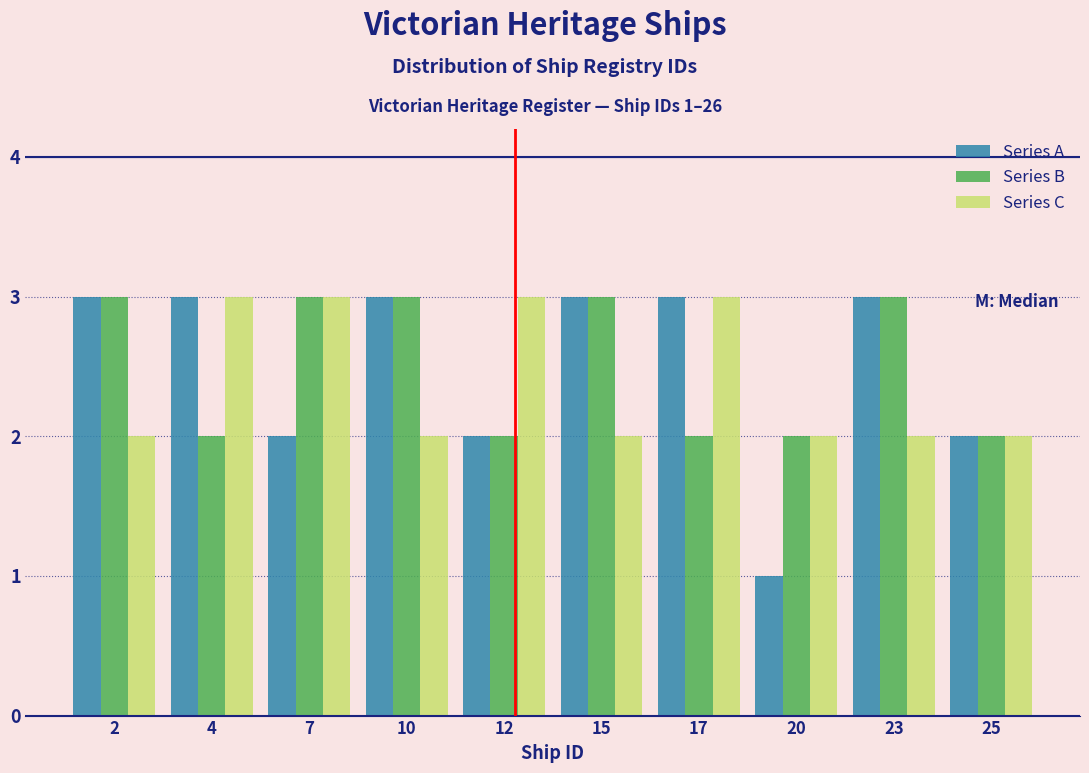

Reading left to right, list all the values displayed in this chart.

Series A: 2=3	4=3	7=2	10=3	12=2	15=3	17=3	20=1	23=3	25=2
Series B: 2=3	4=2	7=3	10=3	12=2	15=3	17=2	20=2	23=3	25=2
Series C: 2=2	4=3	7=3	10=2	12=3	15=2	17=3	20=2	23=2	25=2